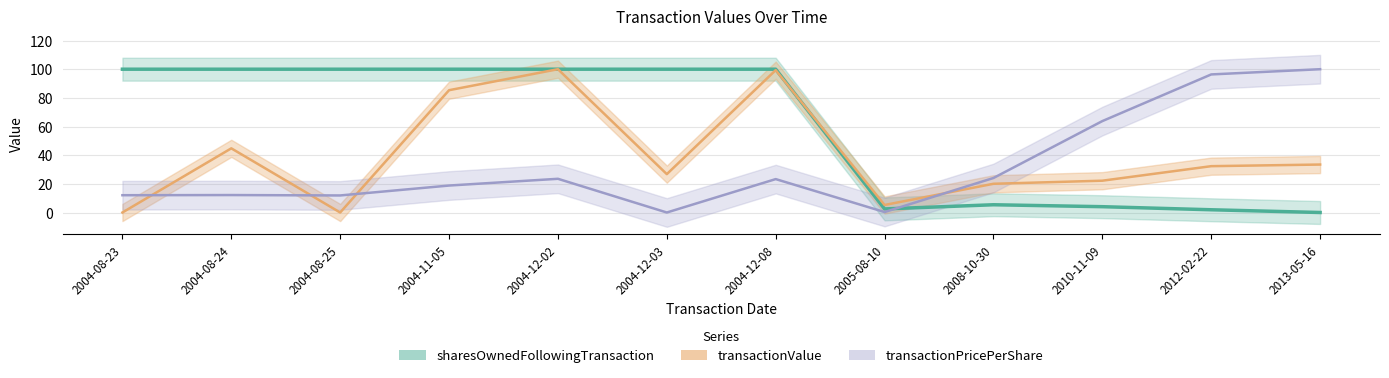

What is the value of the sharesOwnedFollowingTransaction point at the 7th from the left?

100.0